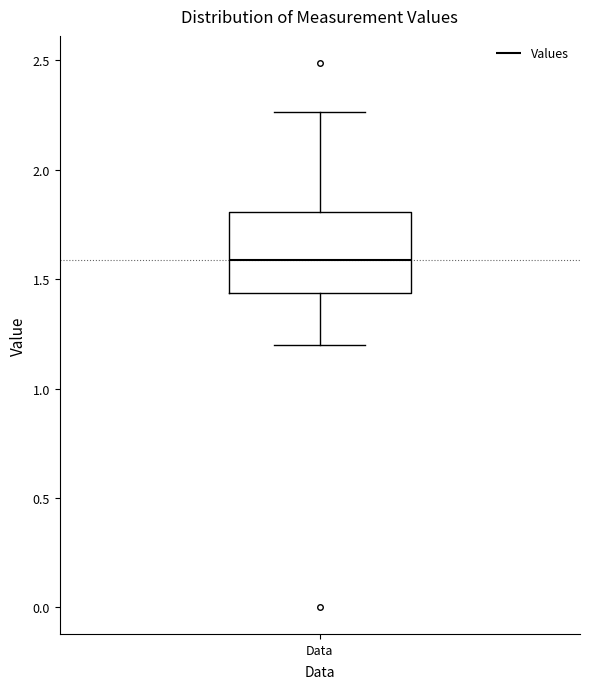

Where is the lower edge of the box for Data on the y-axis? The values are not printed on the chart, so give them approximately, as read against the axis.

1.45